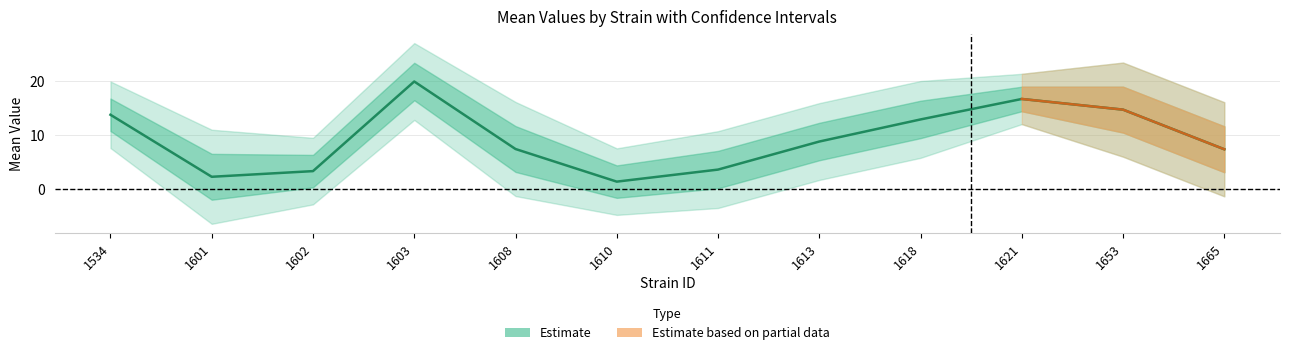

Reading right to left, extract all data points from this chart.

7.4	14.8	16.7	12.9	8.8	3.6	1.4	7.5	20.0	3.4	2.3	13.8